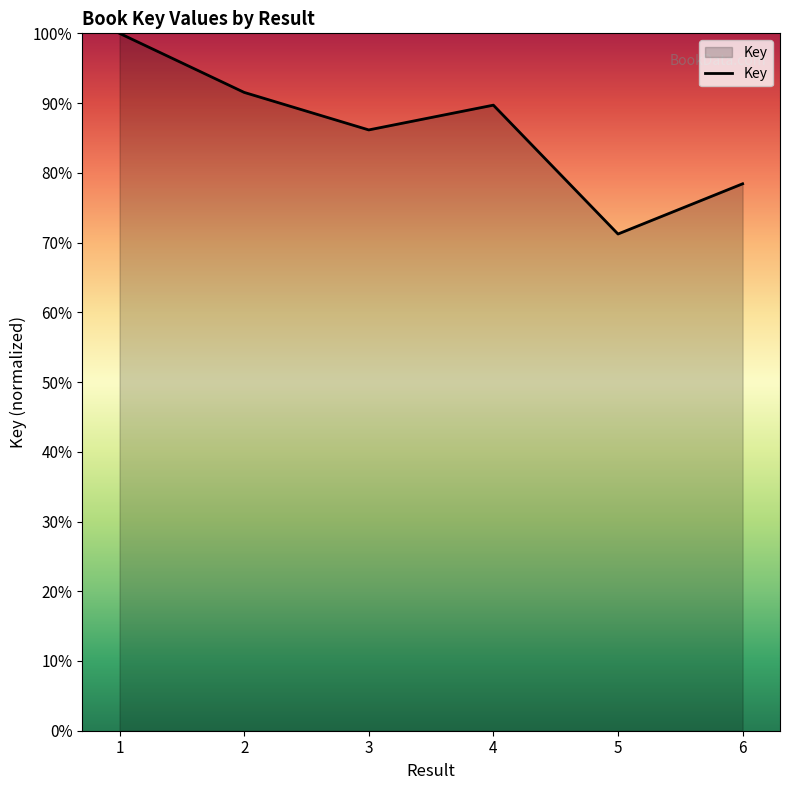

What is the average value?

86.2